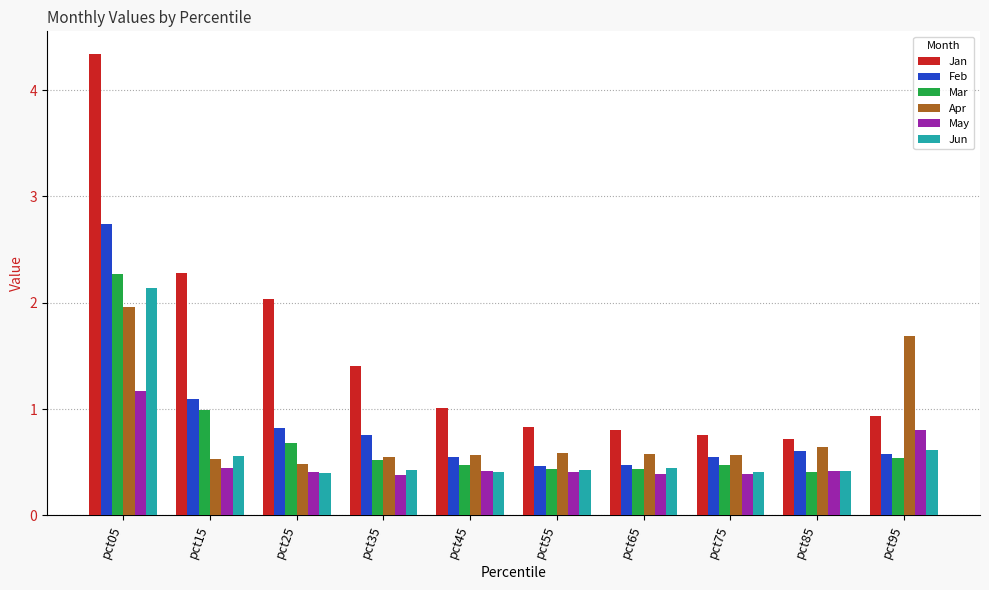

Is it true that May equals 0.6 at pct35?

False